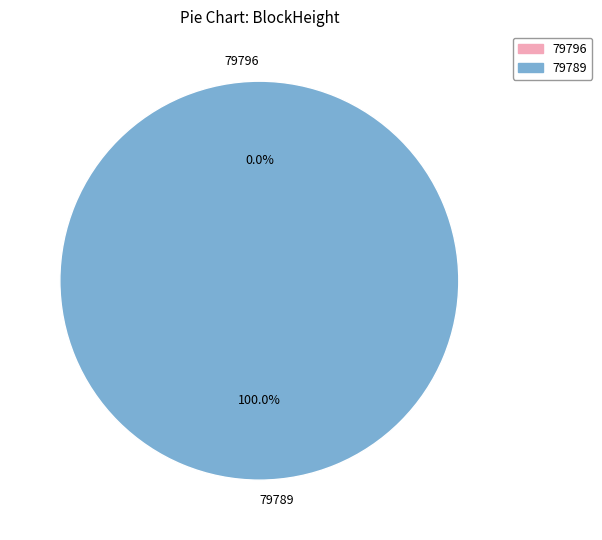

The 79796 slice represents 0% of the pie. True or false?

True